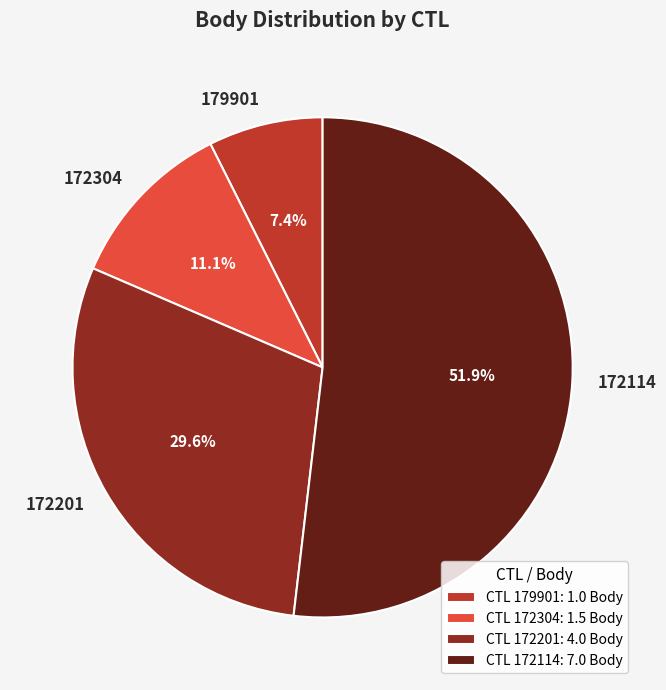

Which has a higher value, 179901 or 172114?

172114